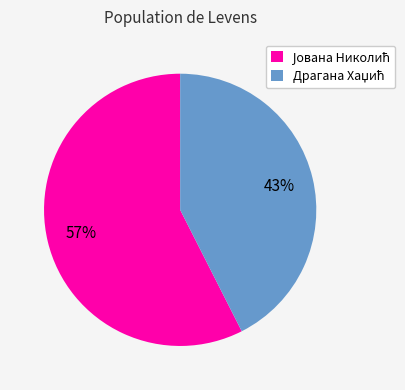

To the nearest percent, what is the average slice percentage?

50%